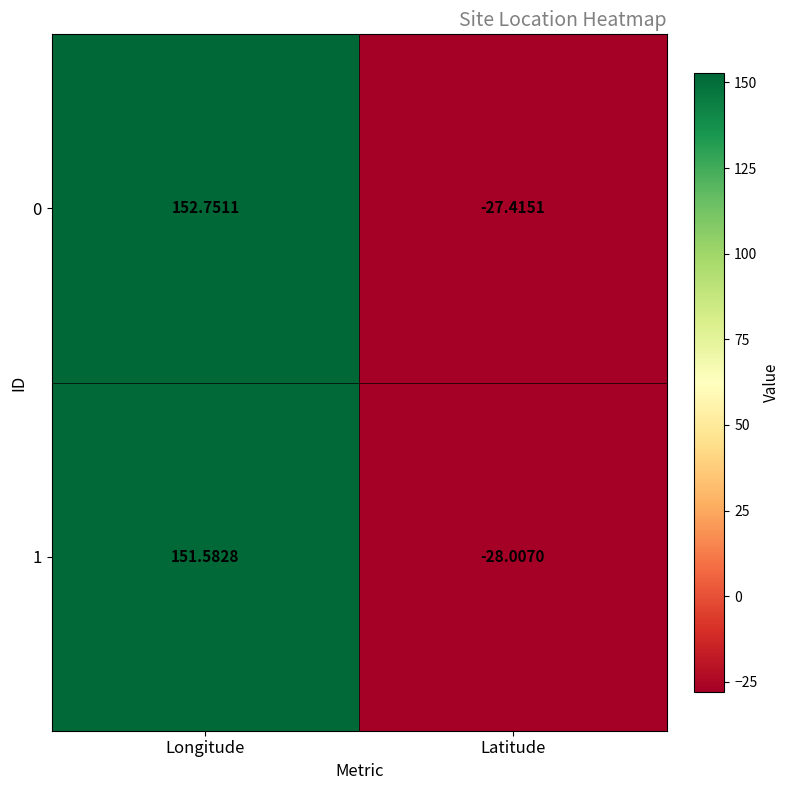

How many distinct data groups are displayed?

2